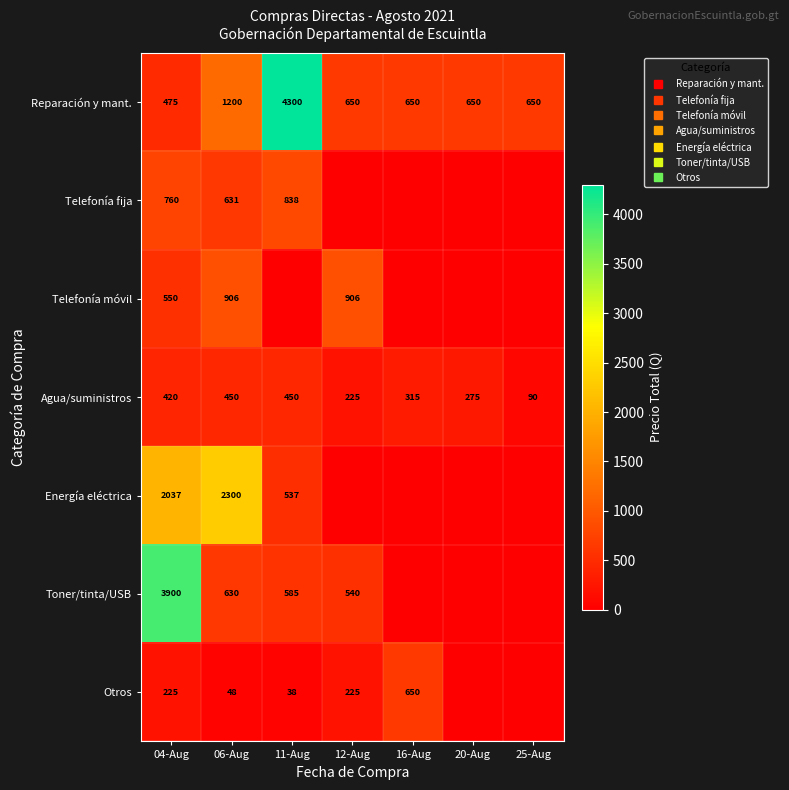

Which series has the largest total across all categories?

Reparación y mant.